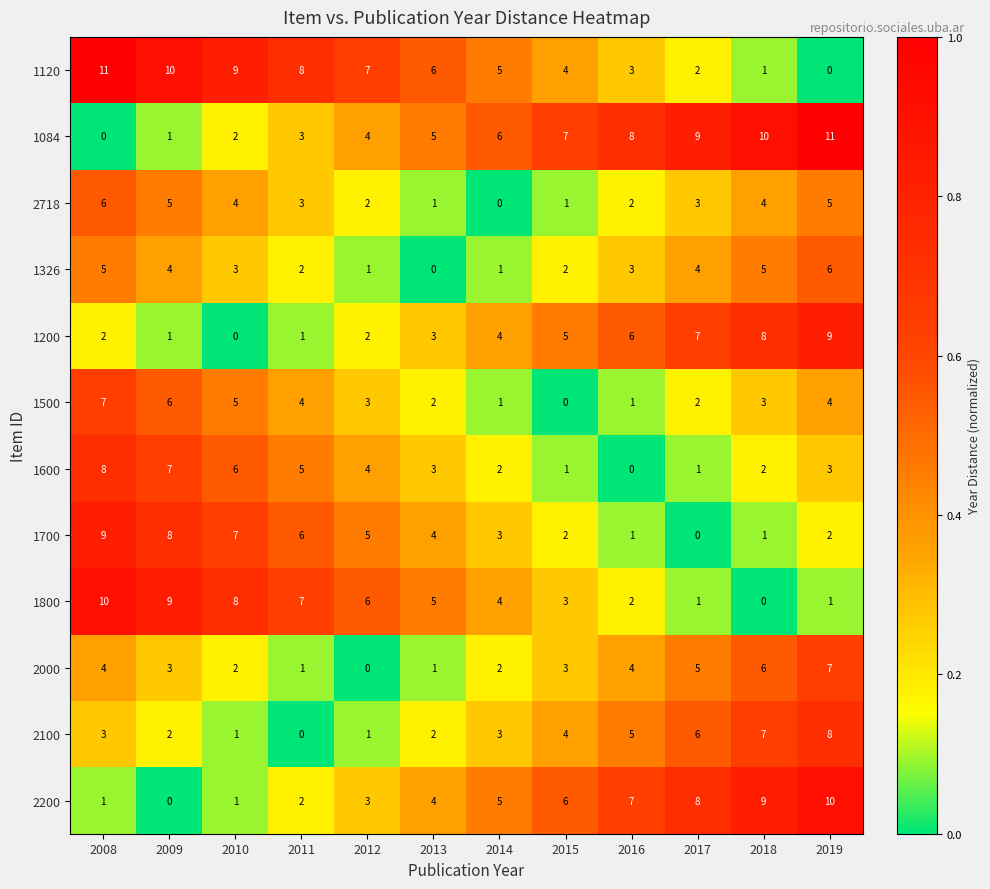

At how many categories does at least one series exceed 0?

12